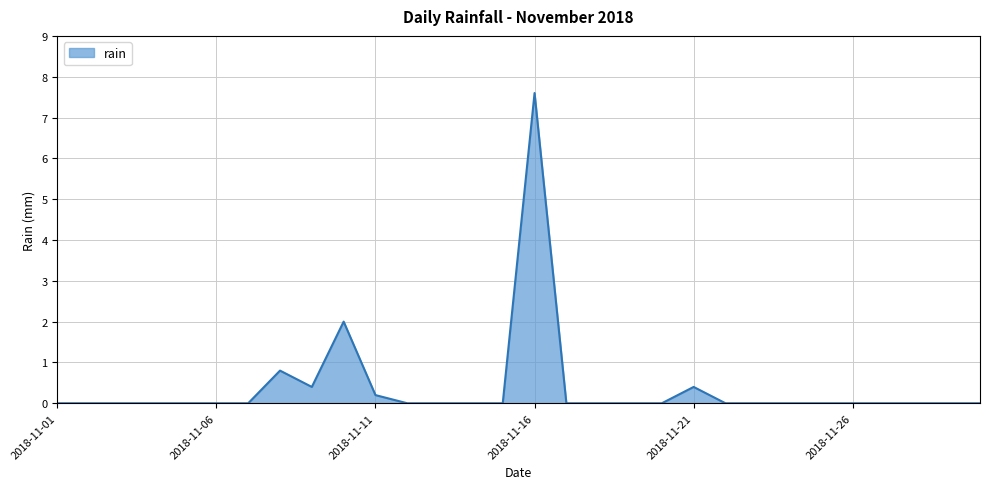

What is the difference between the second highest and minimum values?

2.0